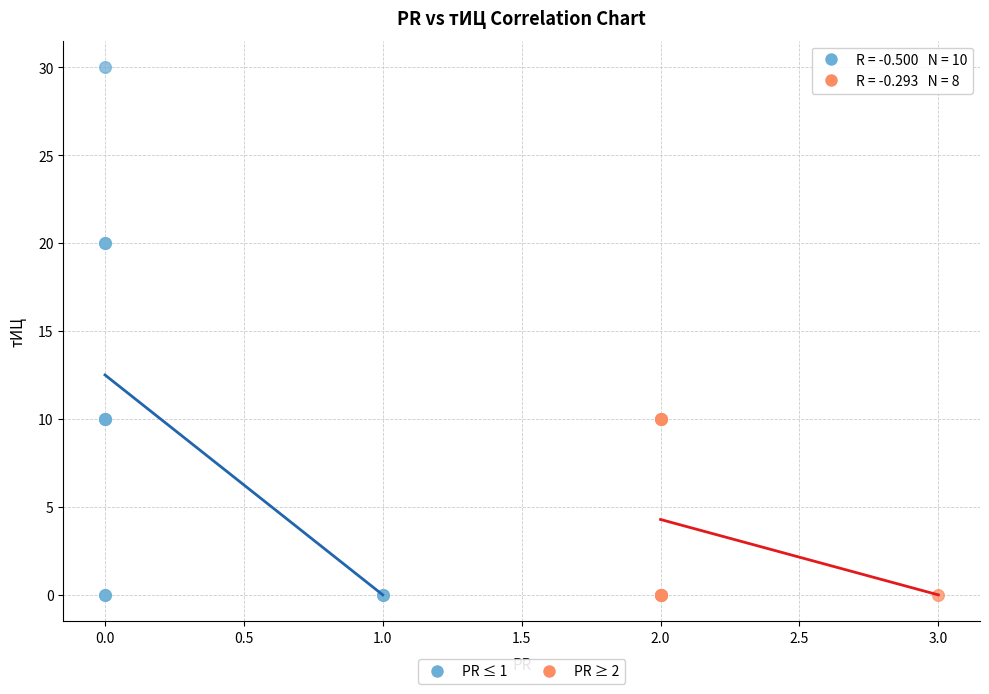

Which series contains the highest Y value?

PR ≤ 1